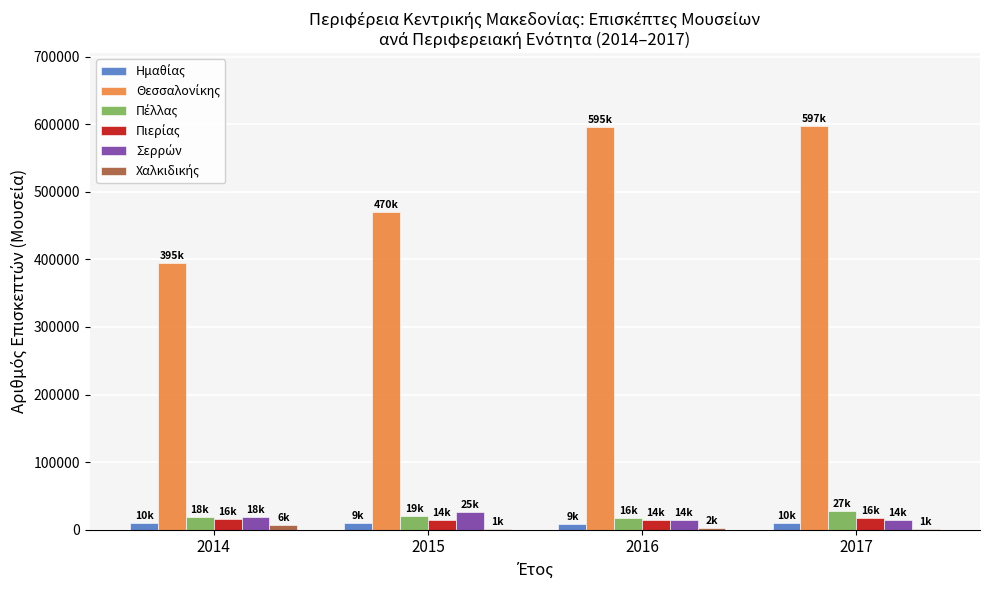

Reading left to right, extract all data points from this chart.

Ημαθίας: 2014=10140	2015=9243	2016=9022	2017=10299
Θεσσαλονίκης: 2014=395359	2015=470502	2016=595589	2017=597611
Πέλλας: 2014=18750	2015=19800	2016=16774	2017=27960
Πιερίας: 2014=16344	2015=14547	2016=14222	2017=16915
Σερρών: 2014=18183	2015=25614	2016=14929	2017=14104
Χαλκιδικής: 2014=6317	2015=1245	2016=2054	2017=1381